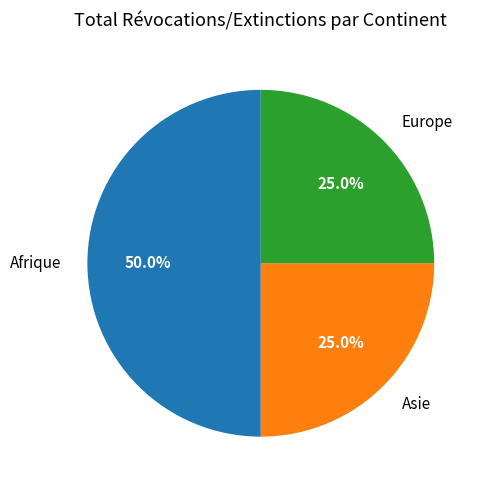

How many slices are in this pie chart?

3